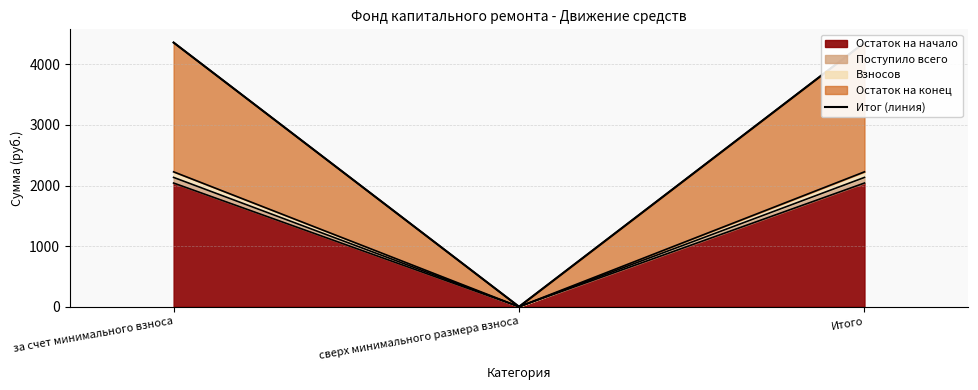

How many values exceed 4360?

2